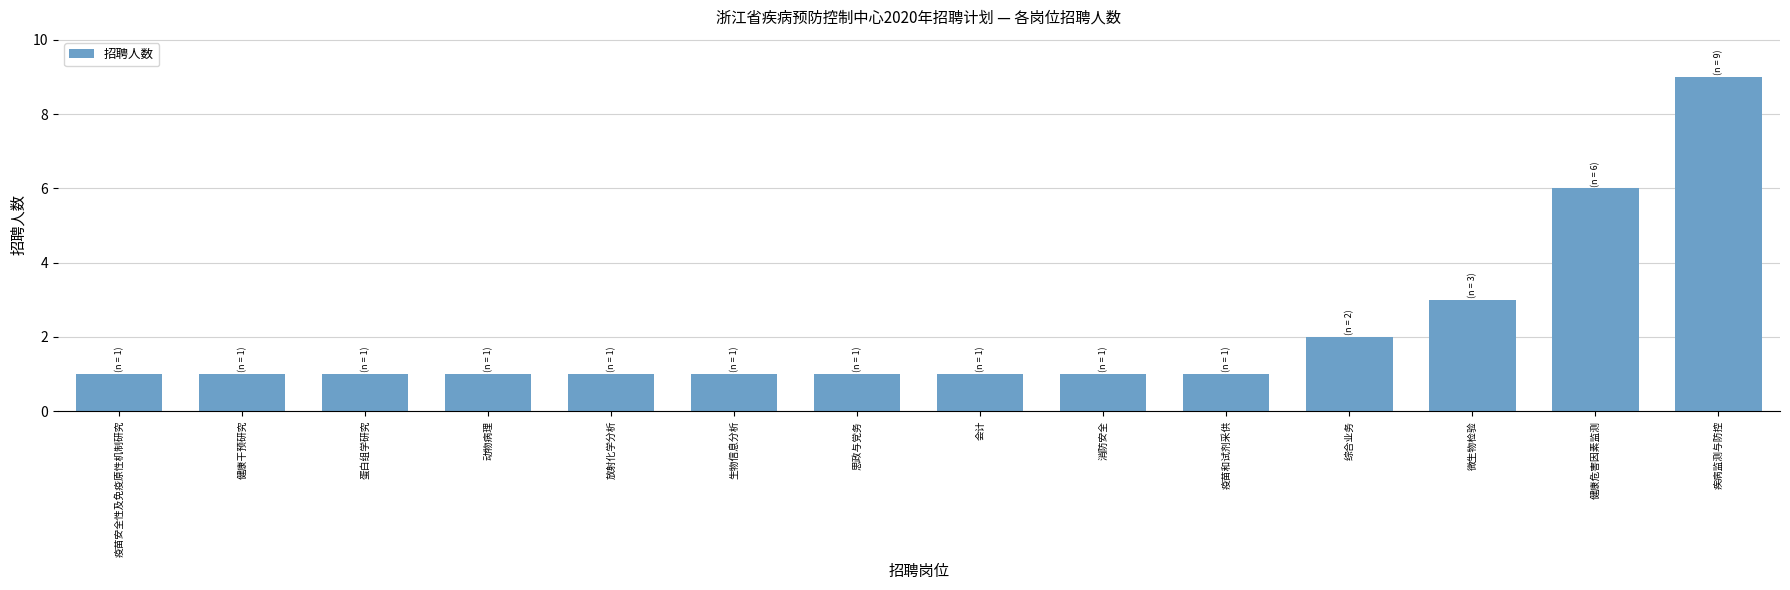

Between 微生物检验 and 放射化学分析, which is larger?

微生物检验